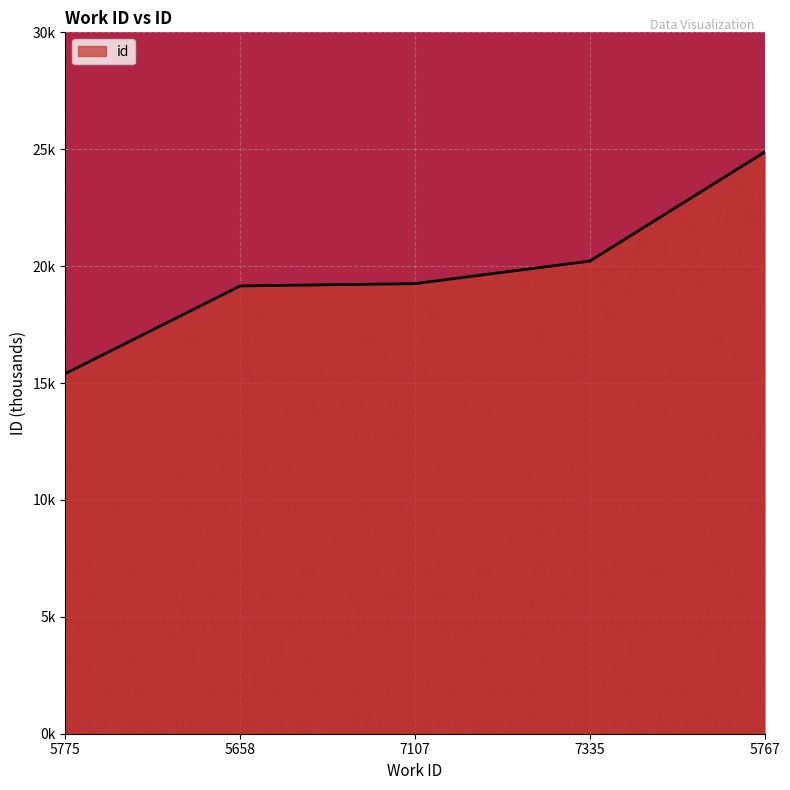

Does the chart have visible grid lines?

Yes